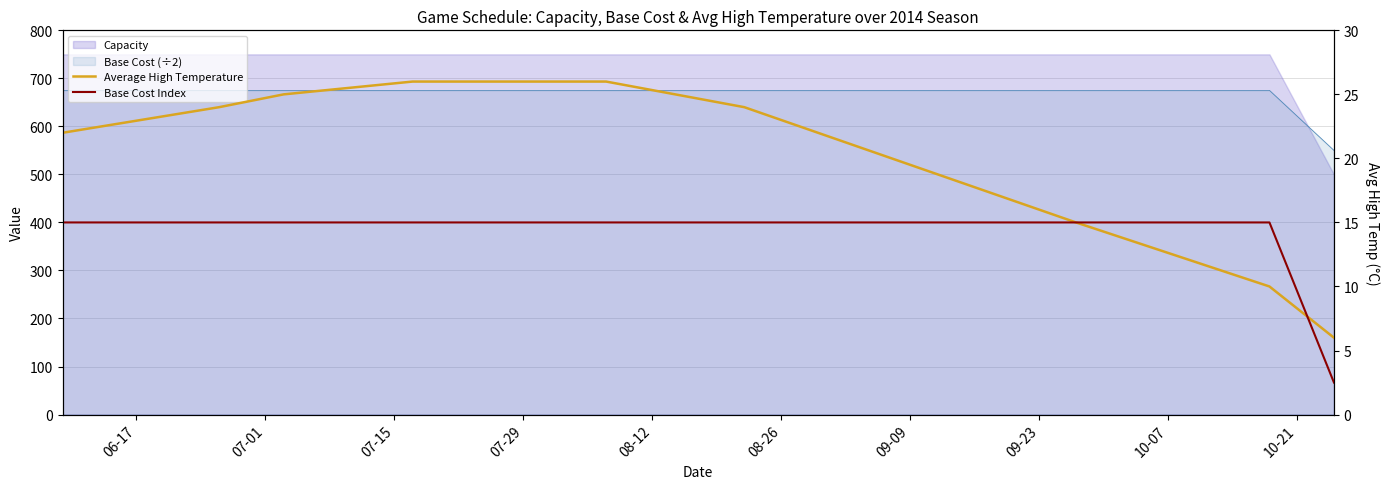

What is the maximum value for Average High Temperature?

26.0